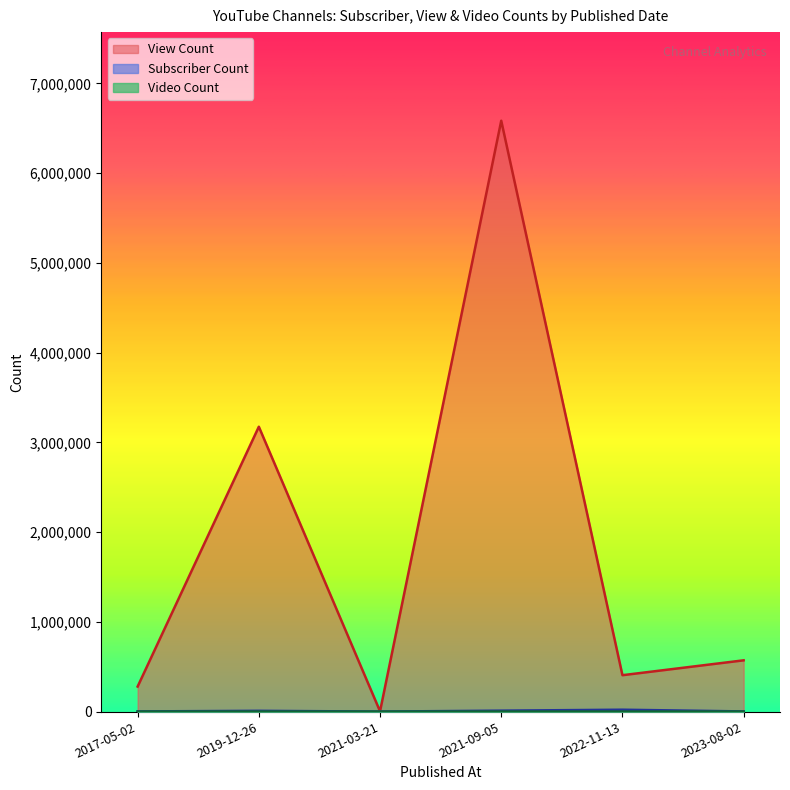

At which label does View Count reach its minimum?

2021-03-21